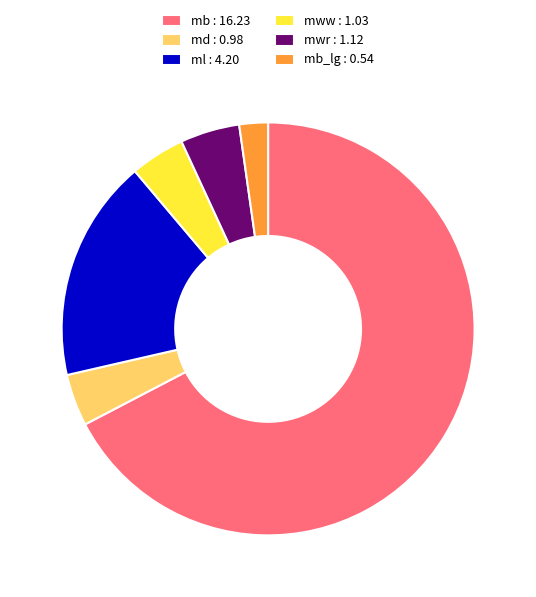

Which category has the smallest portion of the pie?

mb_lg : 0.54